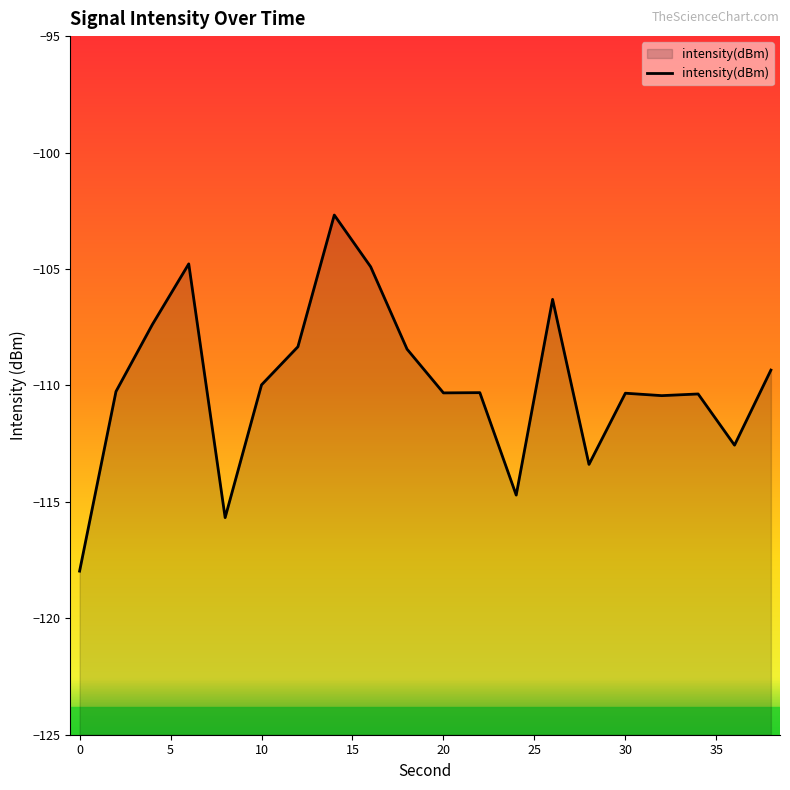

Reading left to right, list all the values displayed in this chart.

-118.0	-110.3	-107.4	-104.8	-115.7	-110.0	-108.3	-102.7	-104.9	-108.4	-110.3	-110.3	-114.7	-106.3	-113.4	-110.3	-110.4	-110.4	-112.6	-109.3